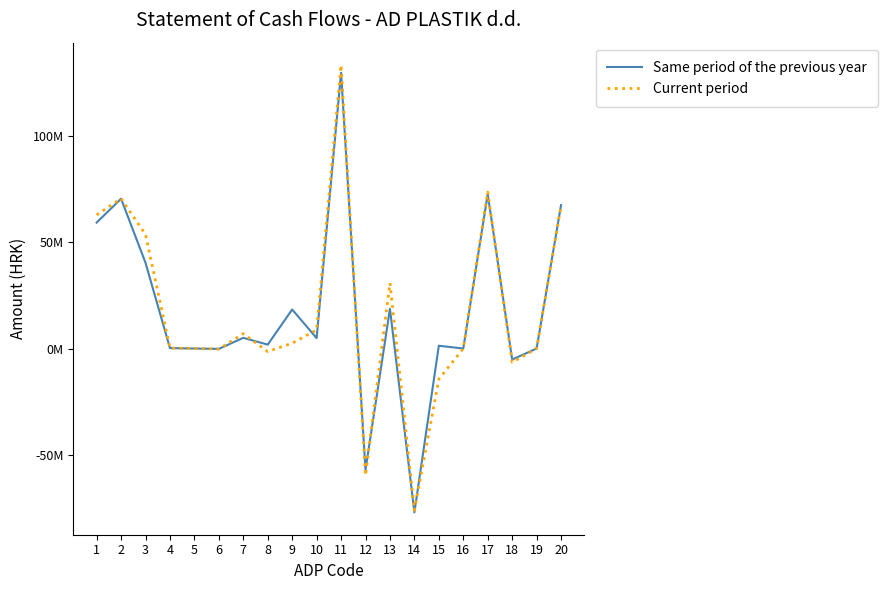

What are all the series names shown in the legend?

Same period of the previous year, Current period